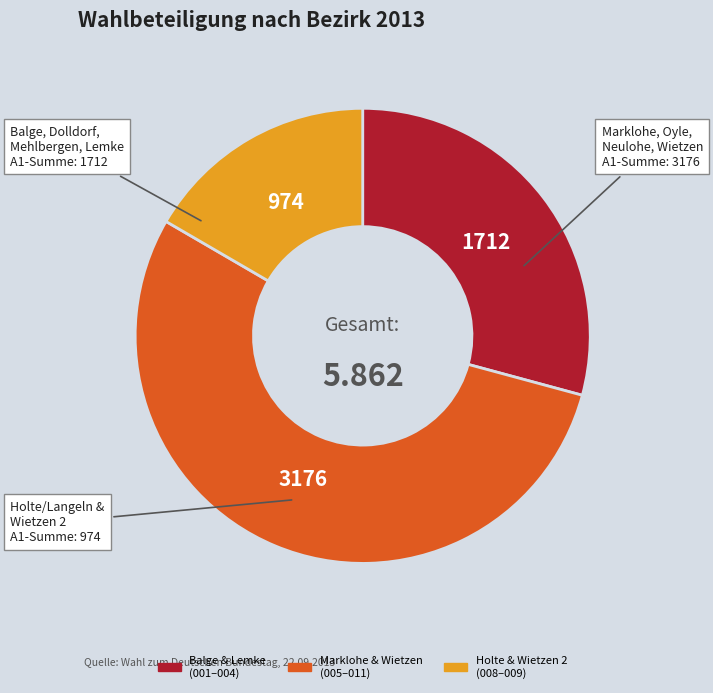

Is there a majority slice in this chart?

Yes